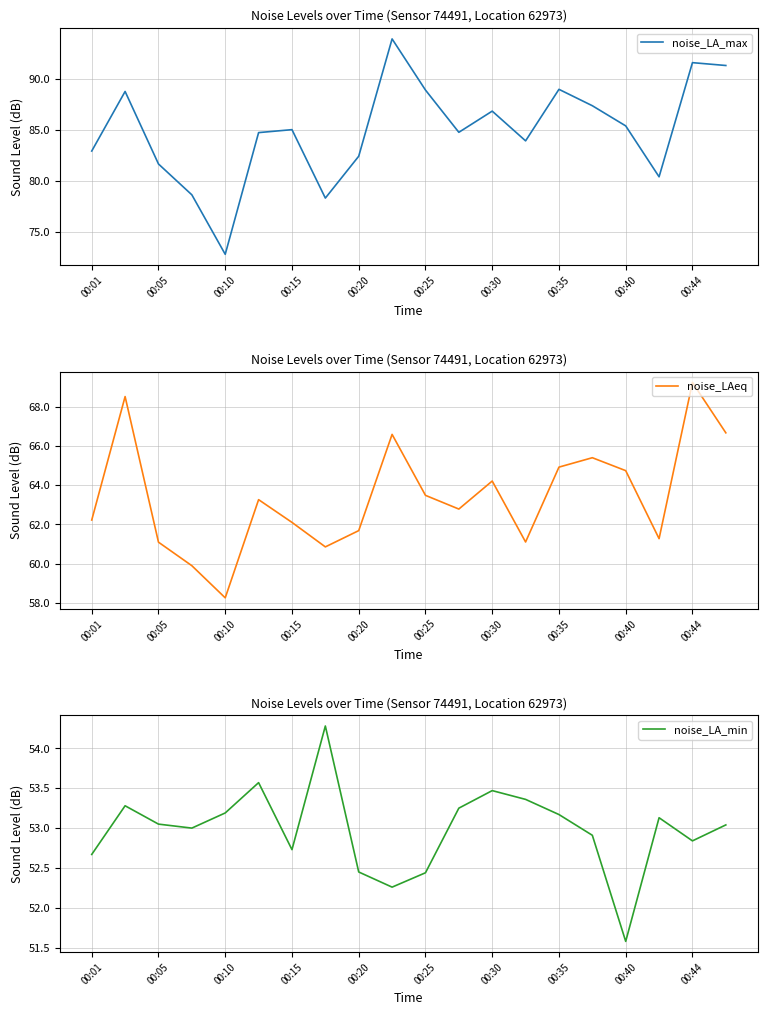

What is the maximum value for noise_LA_max?

93.9